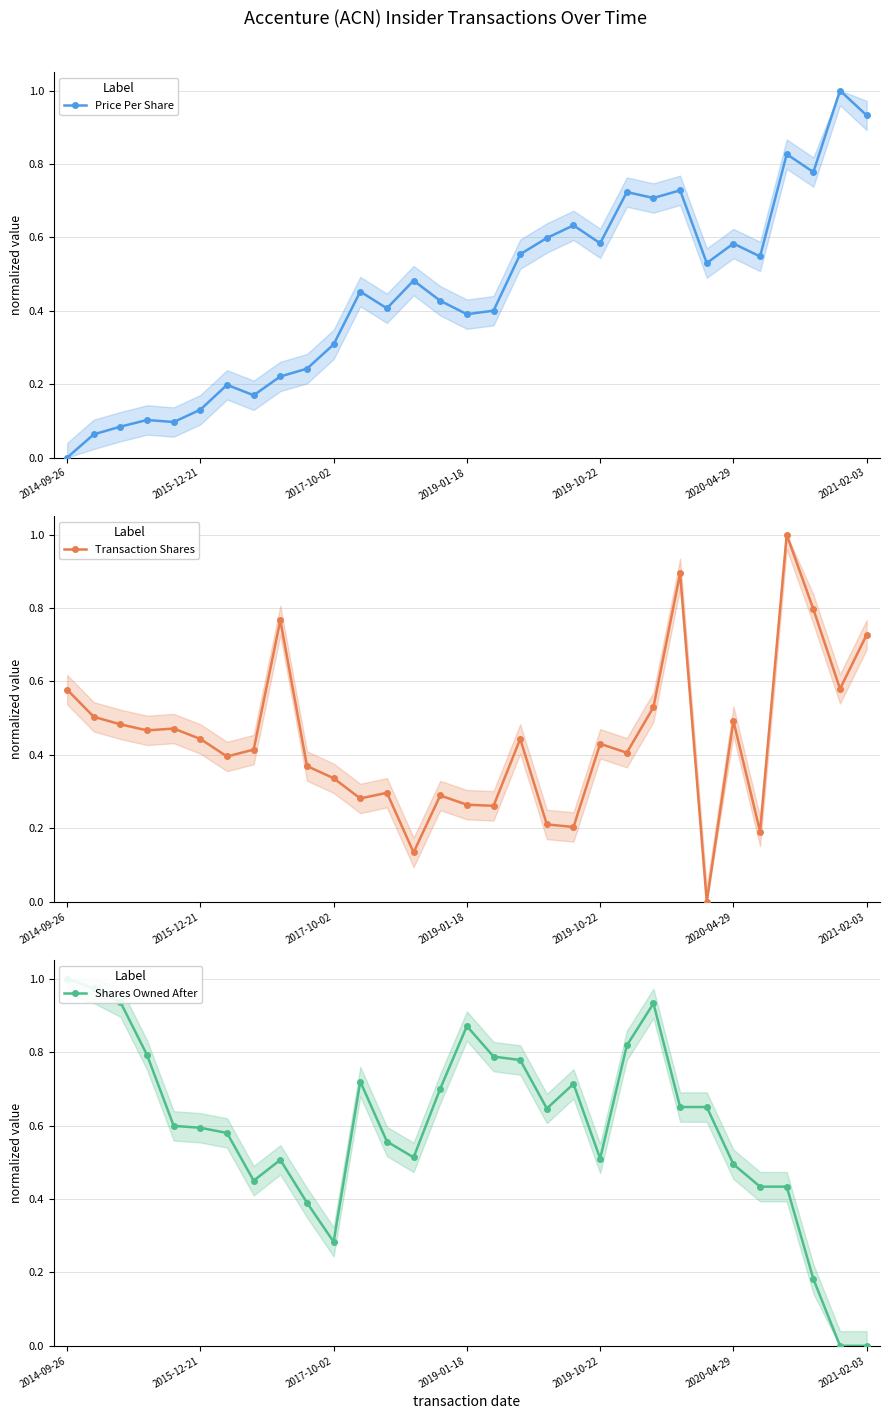

How many series are shown in this chart?

3